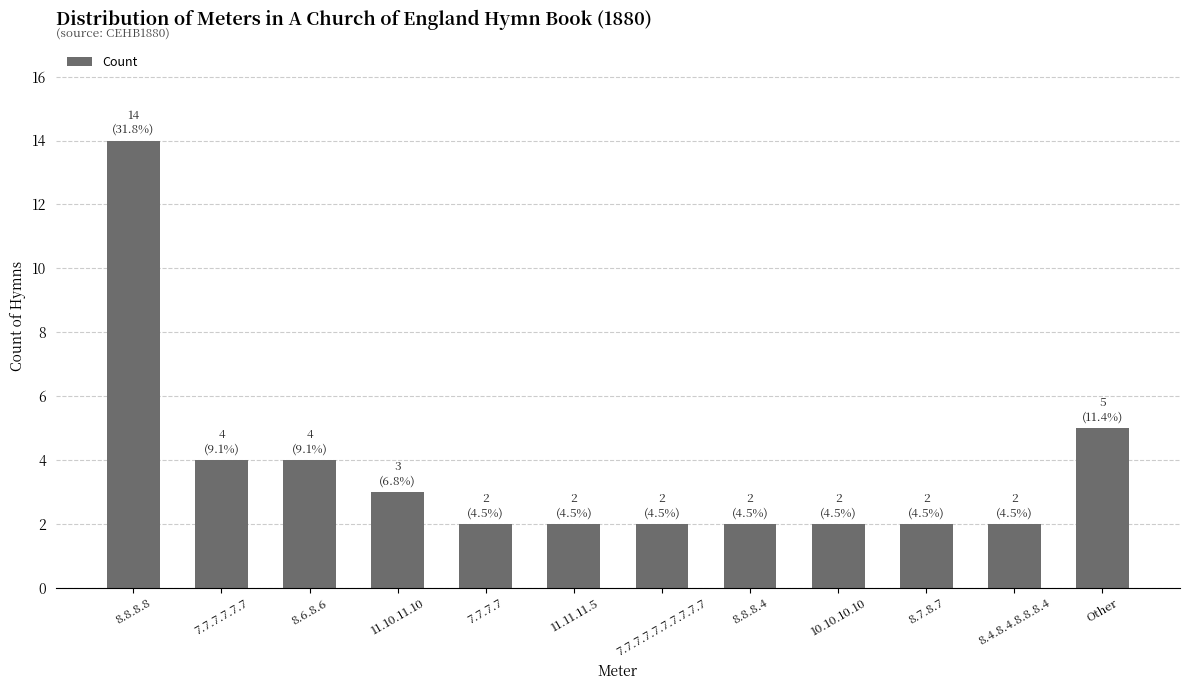

What is the minimum value shown in the chart?

2